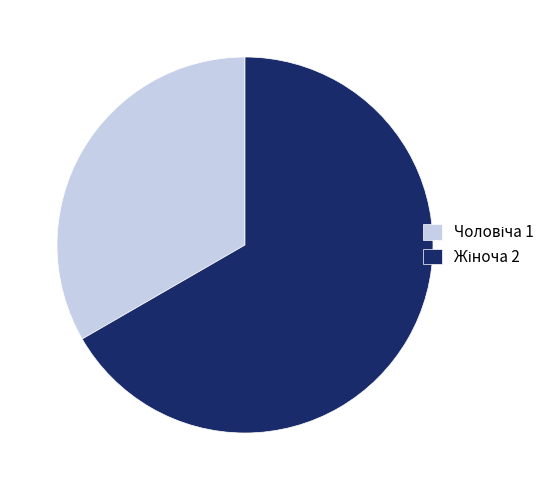

Is there any slice that represents more than half of the pie?

Yes